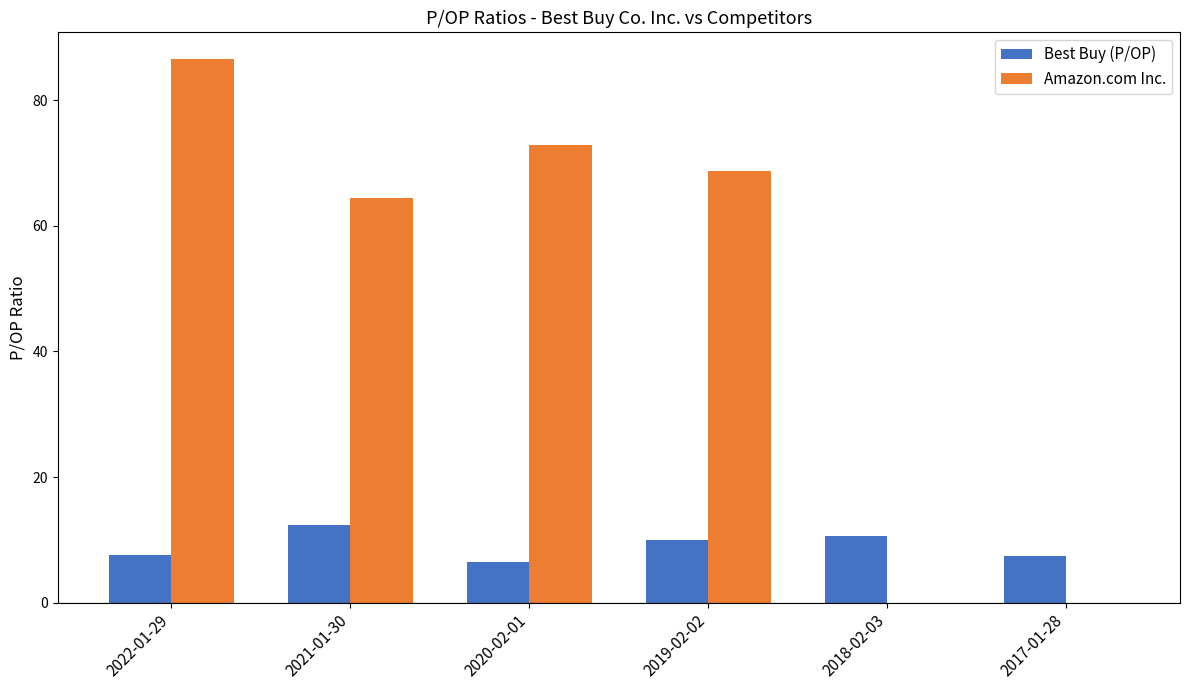

What is the sum of all Amazon.com Inc. values?

292.6